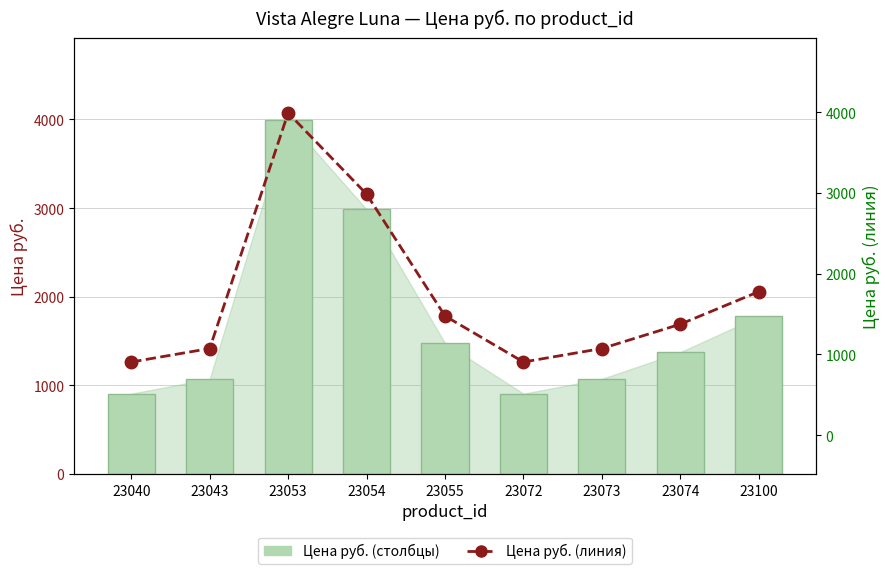

Reading left to right, extract all data points from this chart.

Цена руб.: 23040=907	23043=1074	23053=3991	23054=2986	23055=1477	23072=907	23073=1074	23074=1375	23100=1778
Цена руб. (линия): 23040=907	23043=1074	23053=3991	23054=2986	23055=1477	23072=907	23073=1074	23074=1375	23100=1778